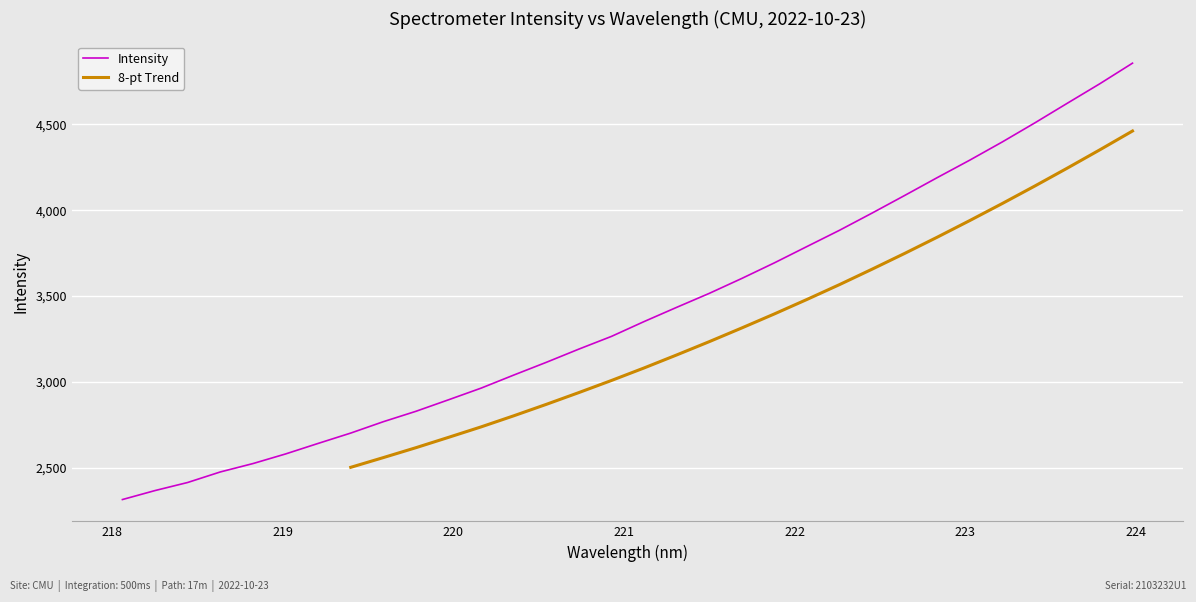

True or false: the data has more than 1 interior local peaks.

False